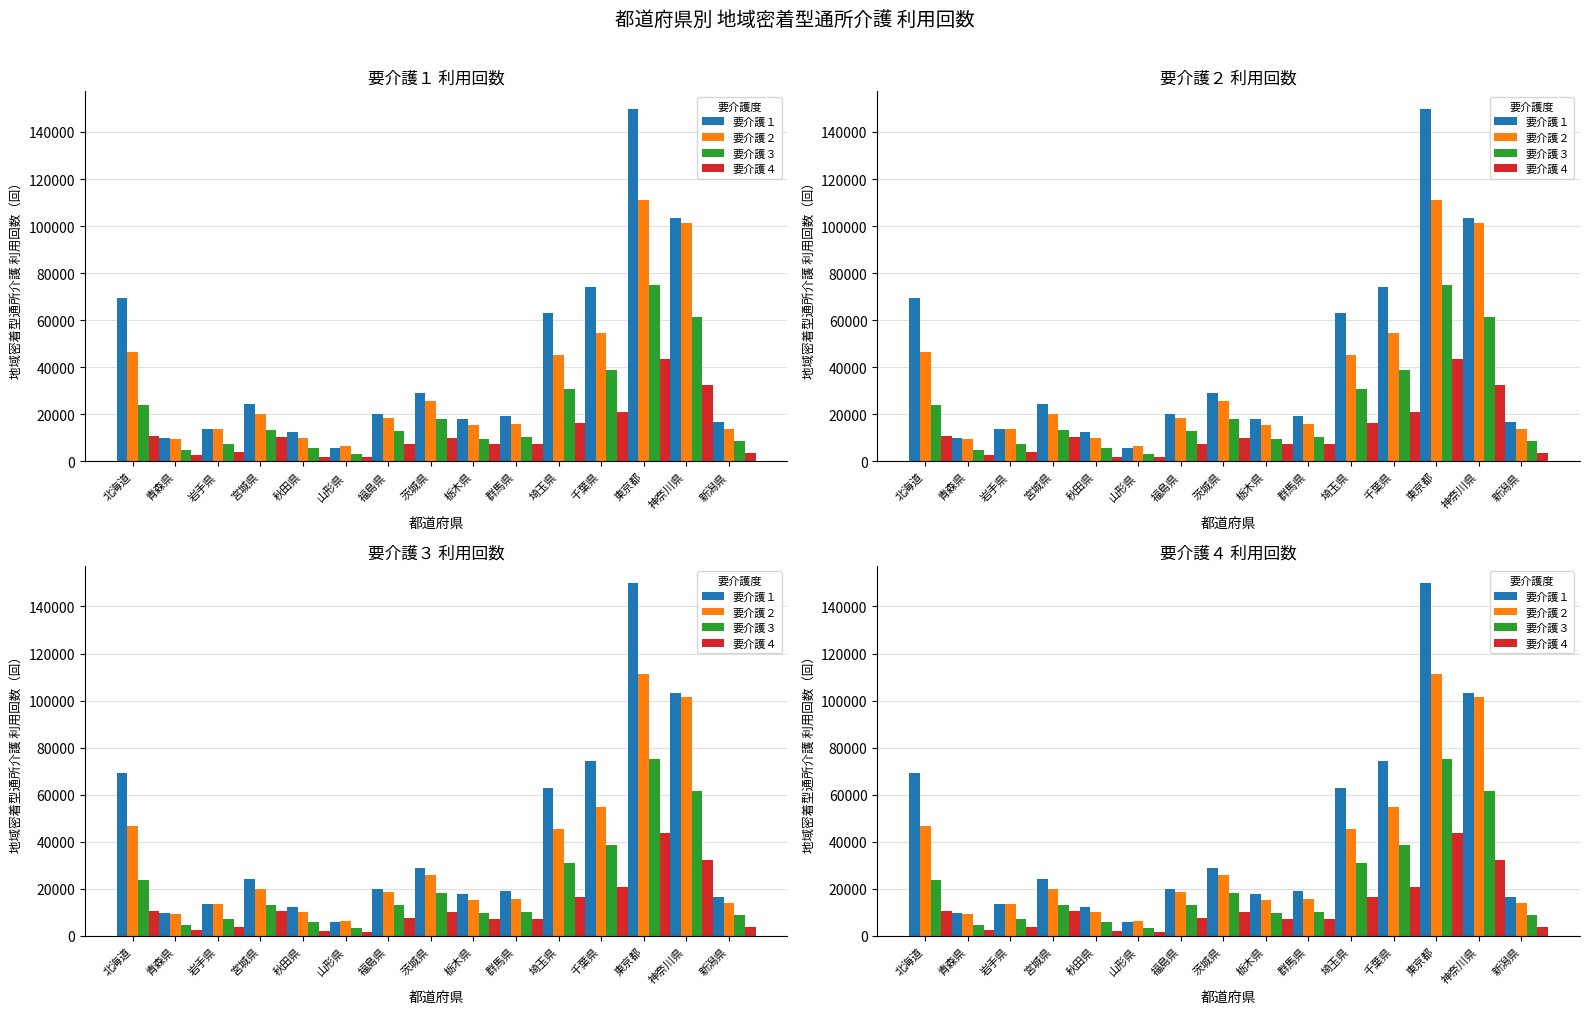

What is the label of the 7th bar from the right?

栃木県